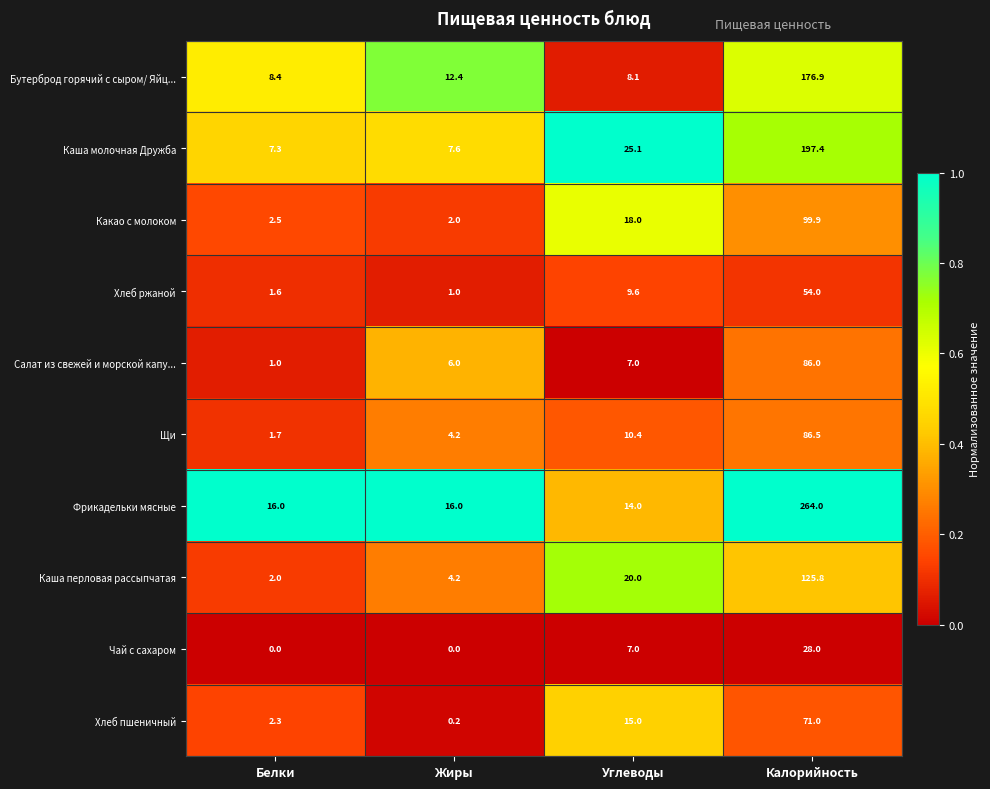

Is it true that Фрикадельки мясные equals 16.0 at Белки?

True